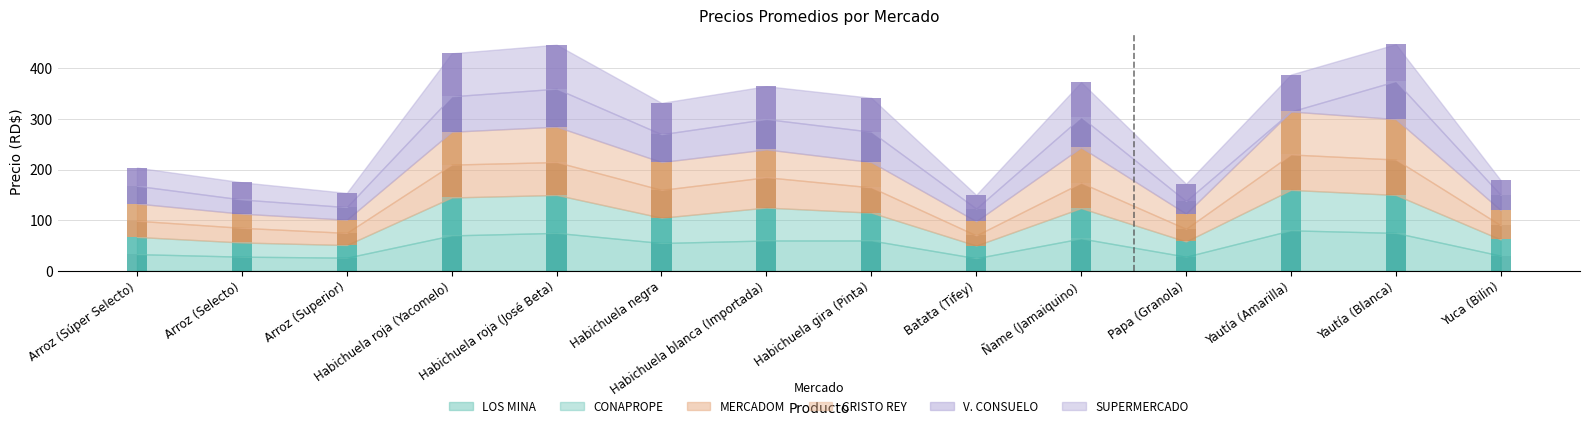

Reading right to left, list all the values displayed in this chart.

LOS MINA: Yuca (Bilin)=30	Yautía (Blanca)=75	Yautía (Amarilla)=80	Papa (Granola)=28	Ñame (Jamaiquino)=64	Batata (Tifey)=25	Habichuela gira (Pinta)=60	Habichuela blanca (Importada)=60	Habichuela negra=55	Habichuela roja (José Beta)=75	Habichuela roja (Yacomelo)=70	Arroz (Superior)=26	Arroz (Selecto)=28	Arroz (Súper Selecto)=33
CONAPROPE: Yuca (Bilin)=32	Yautía (Blanca)=75	Yautía (Amarilla)=80	Papa (Granola)=30	Ñame (Jamaiquino)=60	Batata (Tifey)=25	Habichuela gira (Pinta)=55	Habichuela blanca (Importada)=65	Habichuela negra=50	Habichuela roja (José Beta)=75	Habichuela roja (Yacomelo)=75	Arroz (Superior)=25	Arroz (Selecto)=28	Arroz (Súper Selecto)=34
MERCADOM: Yuca (Bilin)=28	Yautía (Blanca)=70	Yautía (Amarilla)=70	Papa (Granola)=25	Ñame (Jamaiquino)=50	Batata (Tifey)=20	Habichuela gira (Pinta)=50	Habichuela blanca (Importada)=60	Habichuela negra=55	Habichuela roja (José Beta)=65	Habichuela roja (Yacomelo)=65	Arroz (Superior)=24	Arroz (Selecto)=29	Arroz (Súper Selecto)=32
CRISTO REY: Yuca (Bilin)=30	Yautía (Blanca)=80	Yautía (Amarilla)=85	Papa (Granola)=30	Ñame (Jamaiquino)=70	Batata (Tifey)=28	Habichuela gira (Pinta)=50	Habichuela blanca (Importada)=55	Habichuela negra=55	Habichuela roja (José Beta)=70	Habichuela roja (Yacomelo)=65	Arroz (Superior)=26	Arroz (Selecto)=28	Arroz (Súper Selecto)=34
V. CONSUELO: Yuca (Bilin)=30	Yautía (Blanca)=75	Yautía (Amarilla)=0	Papa (Granola)=25	Ñame (Jamaiquino)=60	Batata (Tifey)=25	Habichuela gira (Pinta)=60	Habichuela blanca (Importada)=60	Habichuela negra=55	Habichuela roja (José Beta)=75	Habichuela roja (Yacomelo)=70	Arroz (Superior)=25	Arroz (Selecto)=28	Arroz (Súper Selecto)=35
SUPERMERCADO: Yuca (Bilin)=29	Yautía (Blanca)=73	Yautía (Amarilla)=73	Papa (Granola)=34	Ñame (Jamaiquino)=69	Batata (Tifey)=27	Habichuela gira (Pinta)=67	Habichuela blanca (Importada)=65	Habichuela negra=62	Habichuela roja (José Beta)=87	Habichuela roja (Yacomelo)=85	Arroz (Superior)=28	Arroz (Selecto)=34	Arroz (Súper Selecto)=36